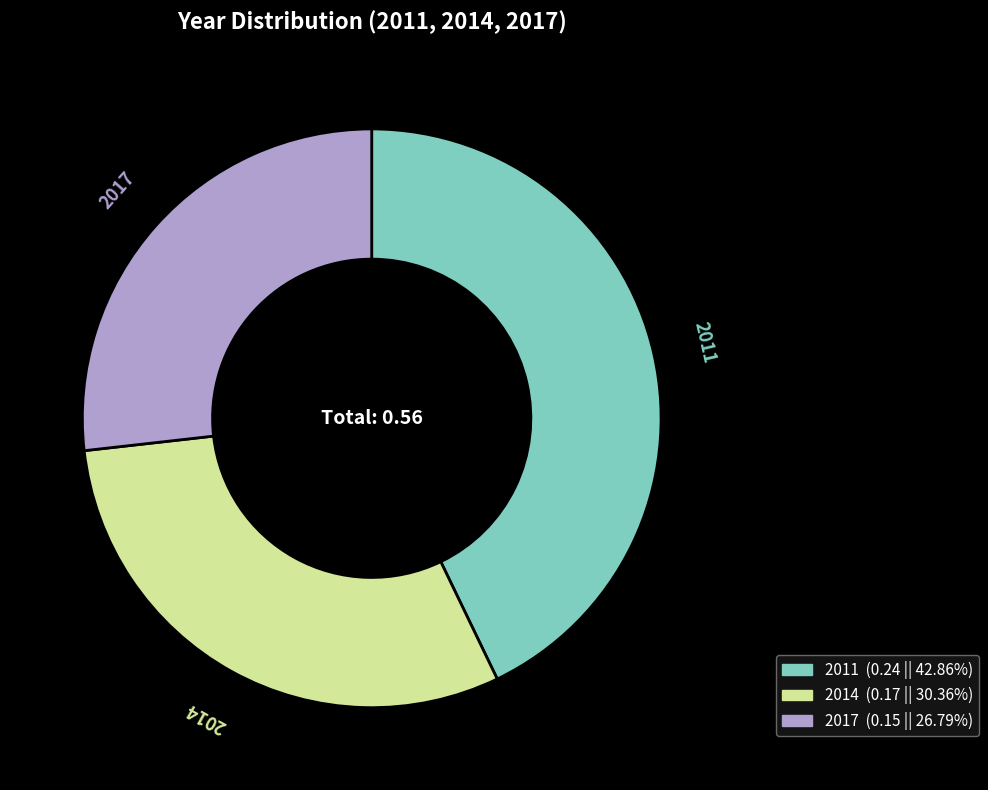

Between 2011 and 2014, which is larger?

2011